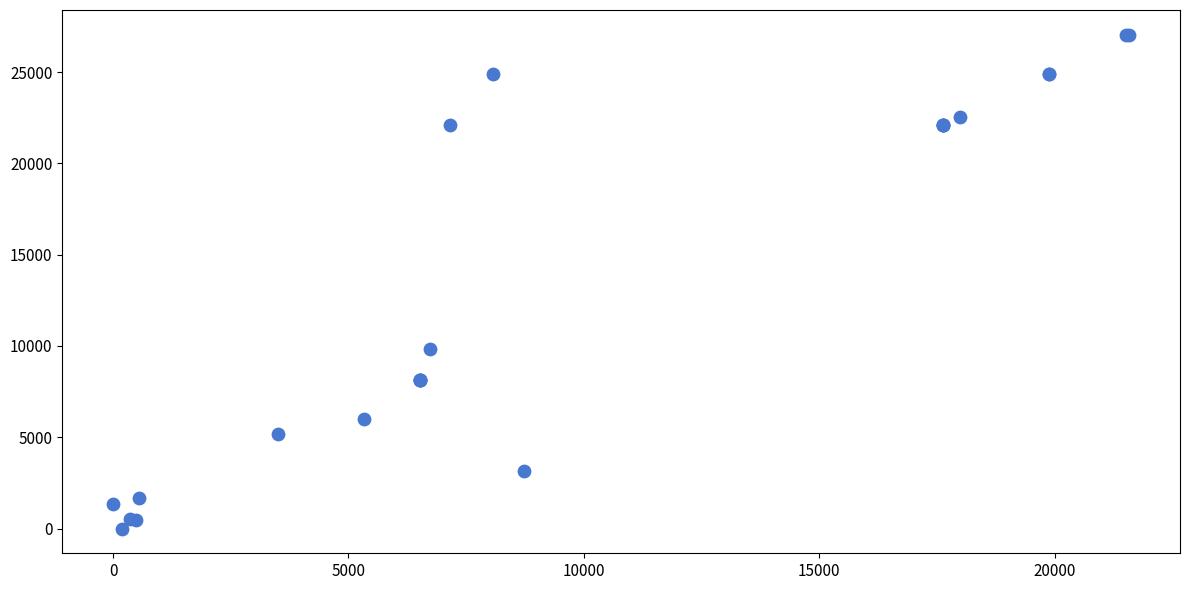

What Y value in the scatter plot is closest to 13521?

9853.6